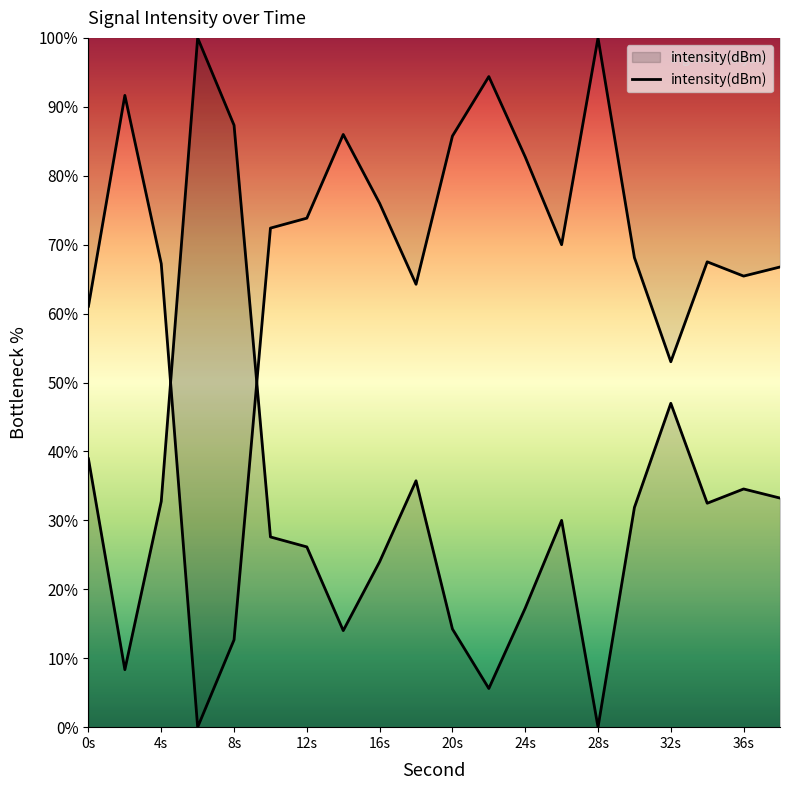

Rank the categories by value from lowest to highest.

6, 8, 32, 0, 18, 36, 38, 4, 34, 30, 26, 10, 12, 16, 24, 20, 14, 2, 22, 28